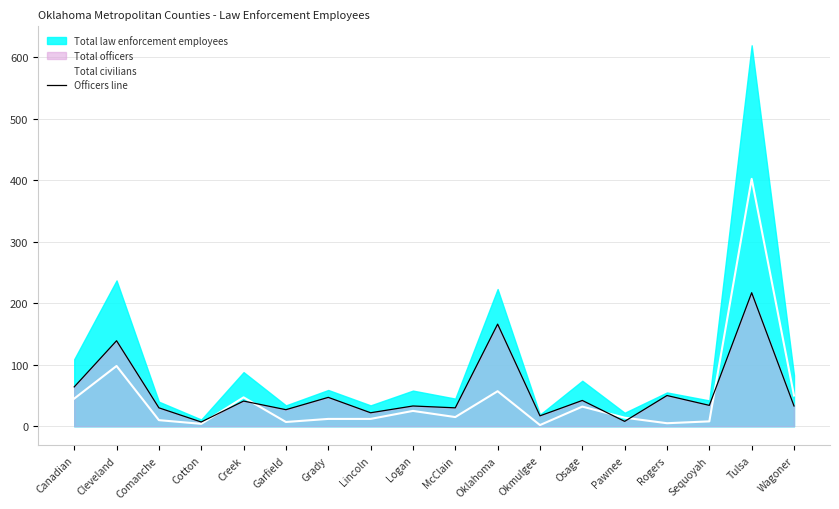

True or false: Total civilians has more than 1 points higher than both neighbors.

True